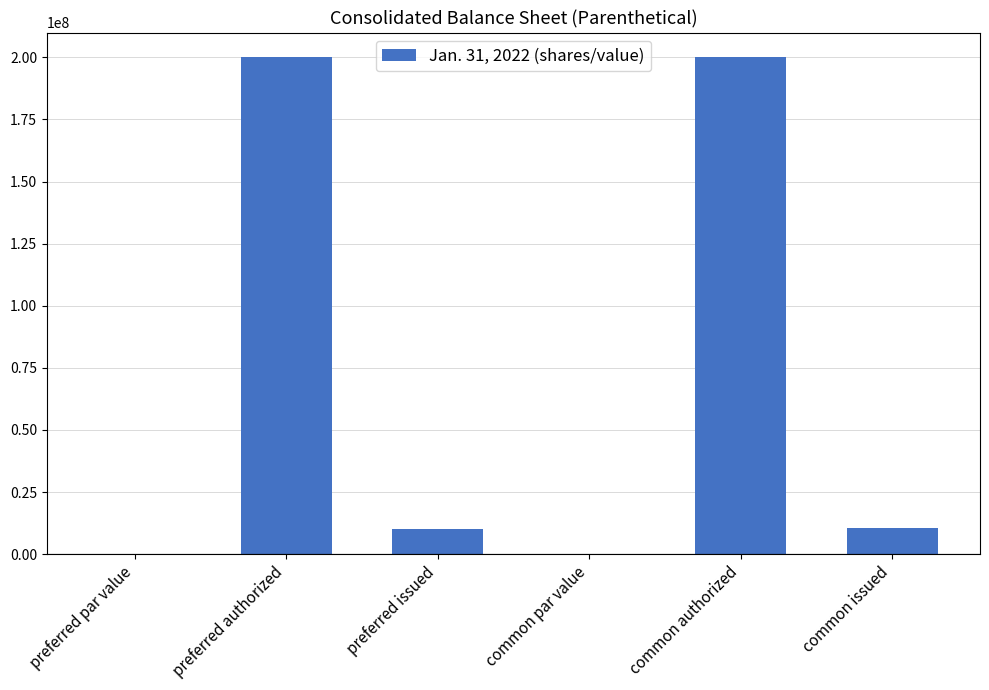

How many distinct data groups are displayed?

1